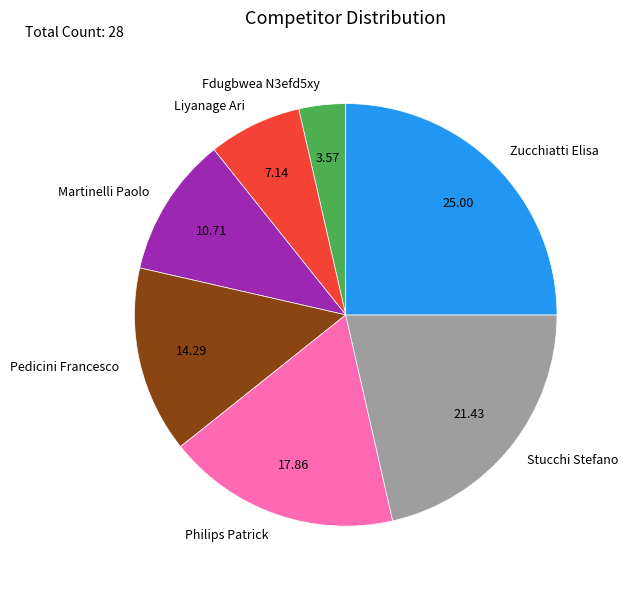

Which category has the biggest portion of the pie?

Zucchiatti Elisa